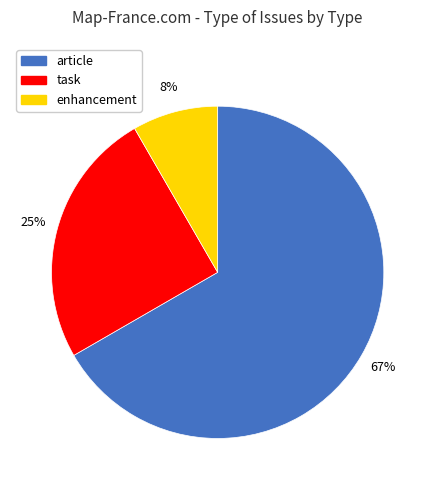

Which slice is the smallest?

enhancement